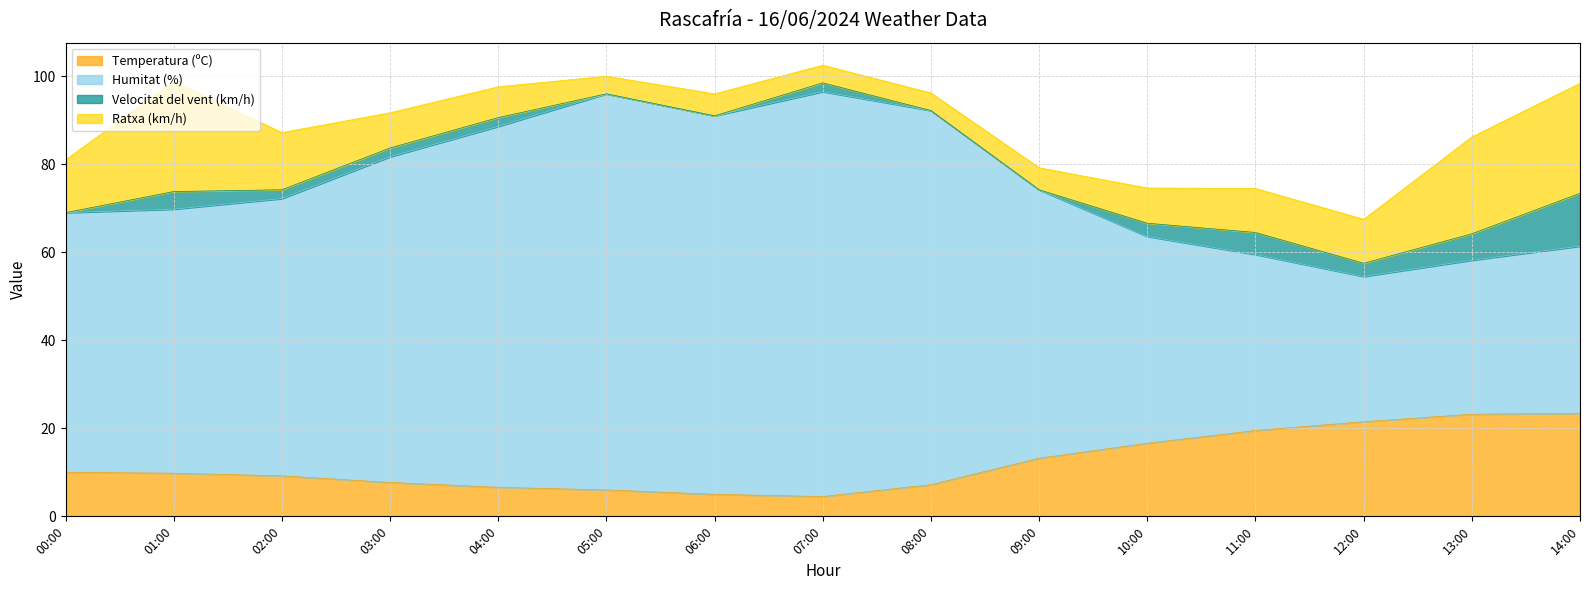

The Temperatura (ºC) series shows 13.5 at 02:00. True or false?

False